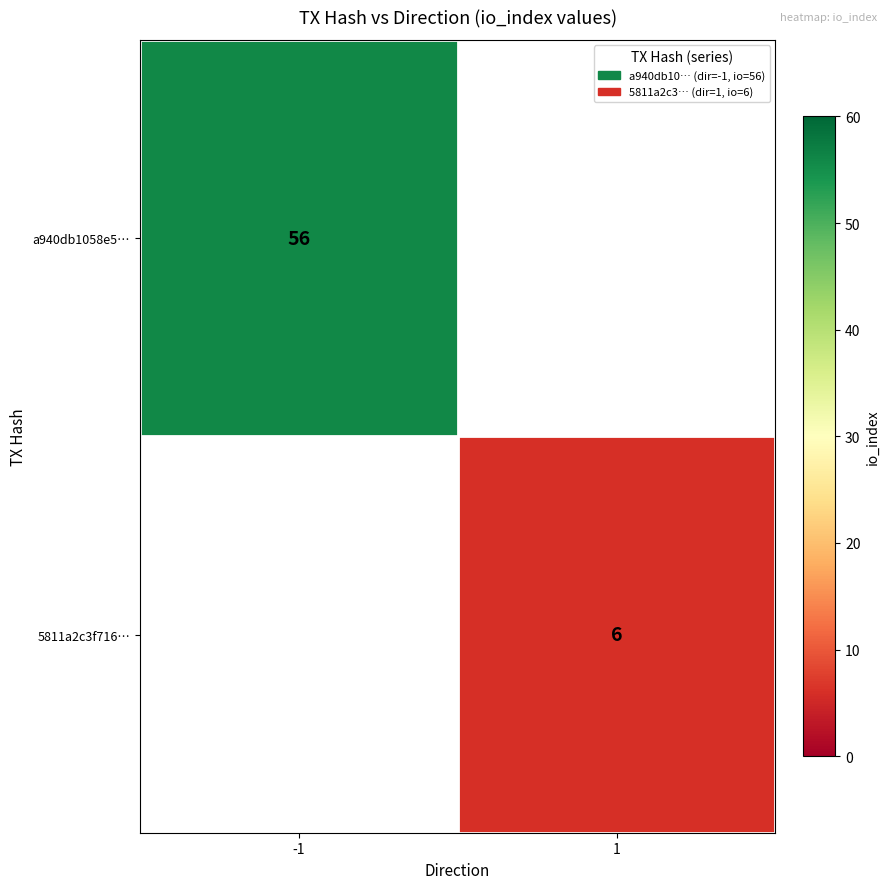

True or false: 5811a2c3f716… has a value of 2 at 1.

False